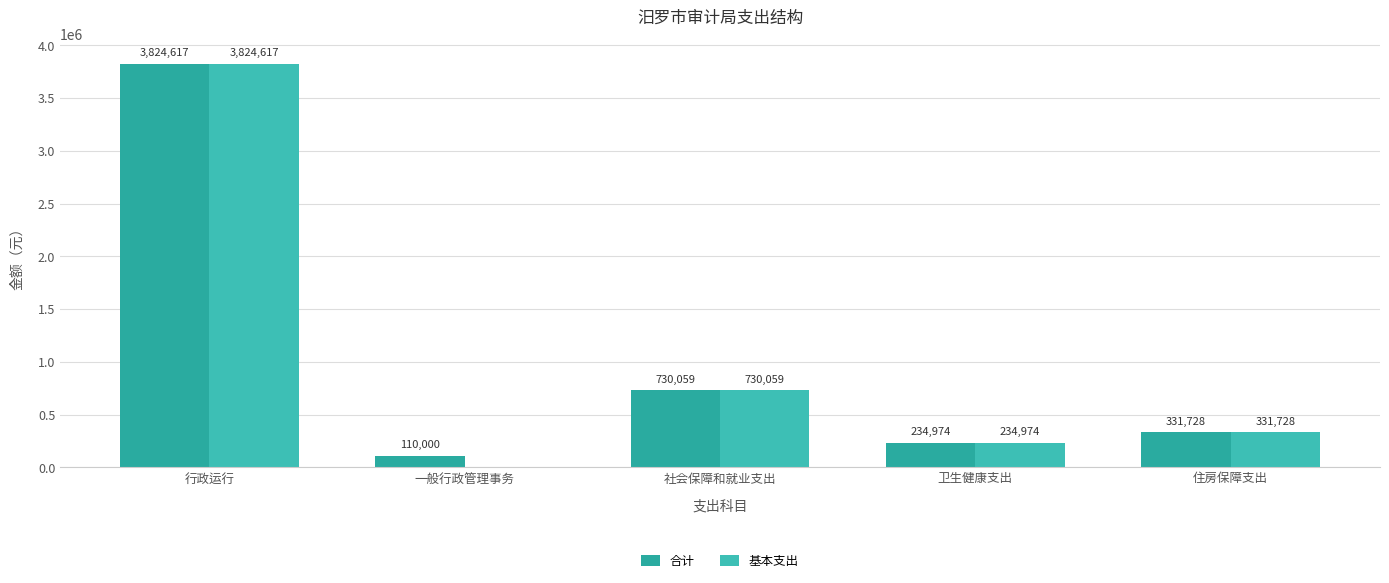

How many data points does each series have?

5